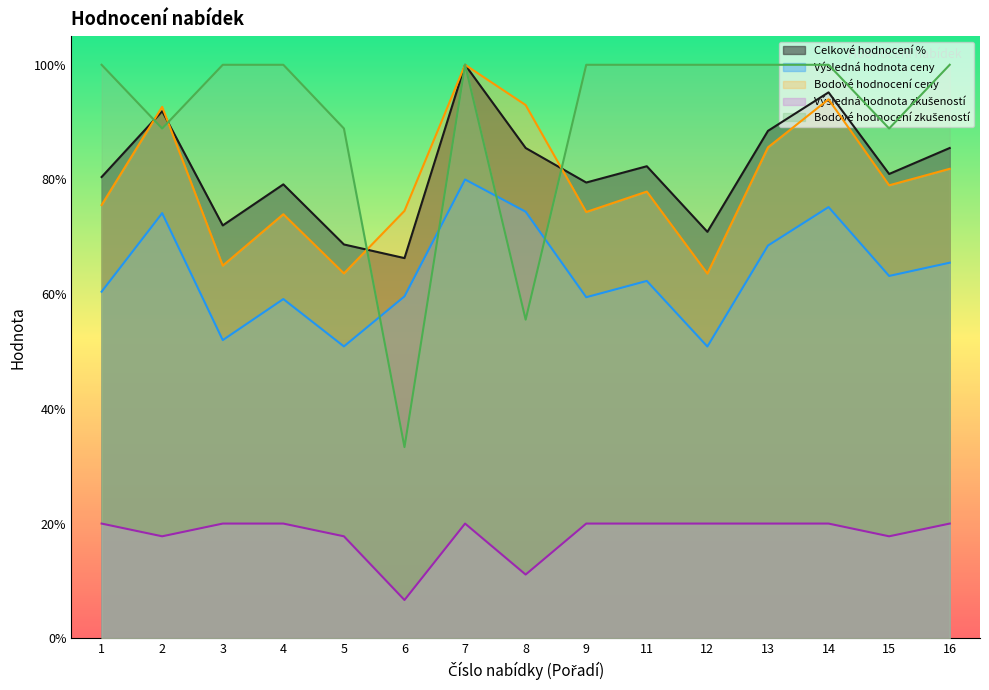

How many categories are shown in the chart?

15